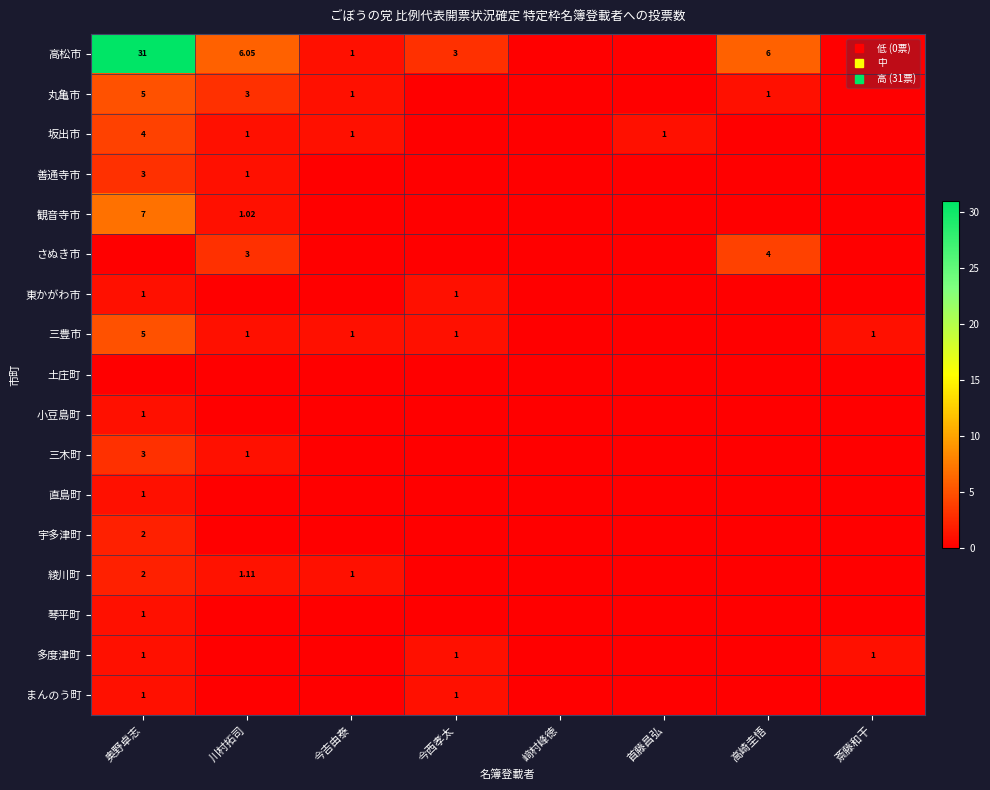

At which label does 観音寺市 reach its peak?

奥野卓志